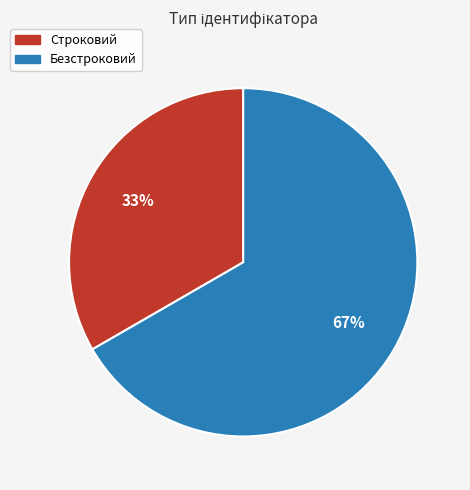

To the nearest percent, what percentage of the pie is Строковий?

33%